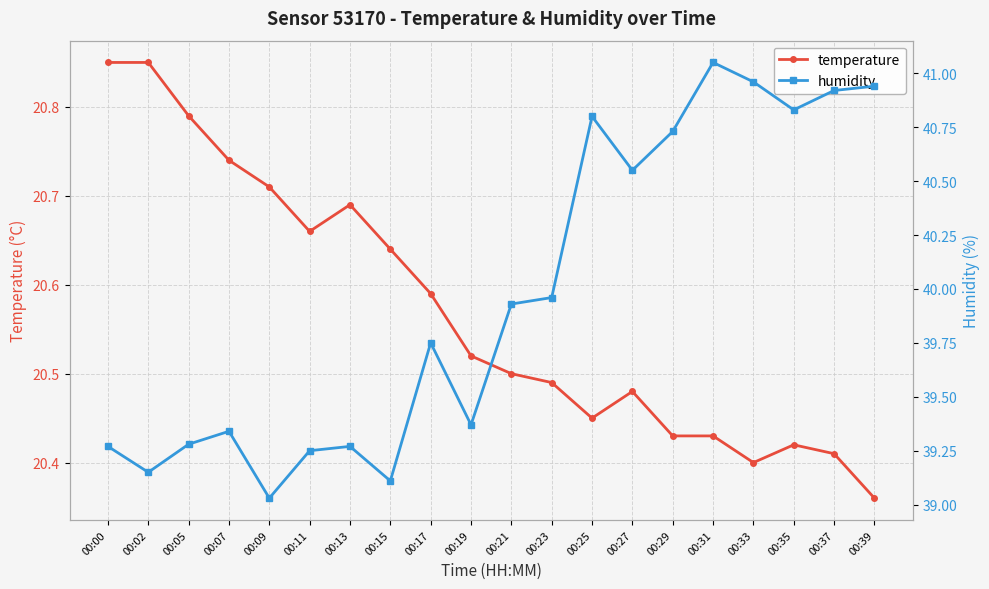

In temperature, how many points are higher than both neighbors (excluding endpoints)?

3